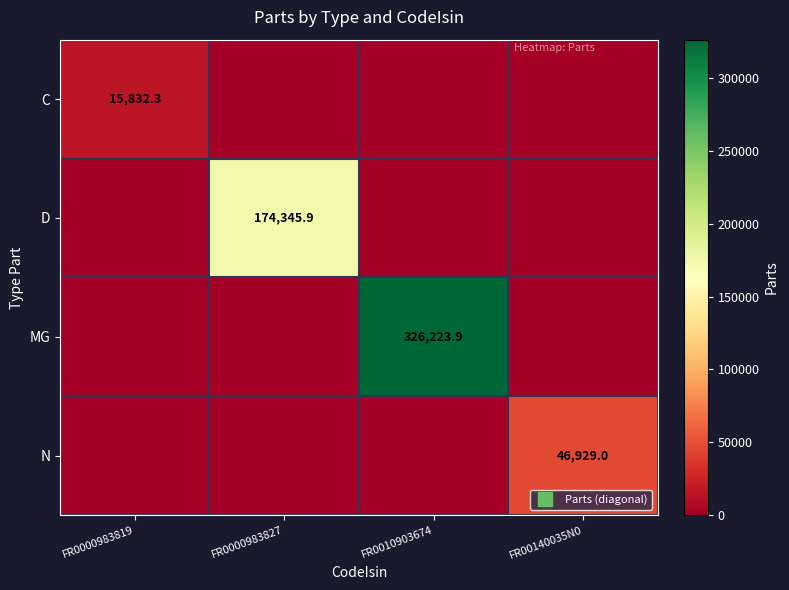

The C series shows 0.0 at FR0010903674. True or false?

True